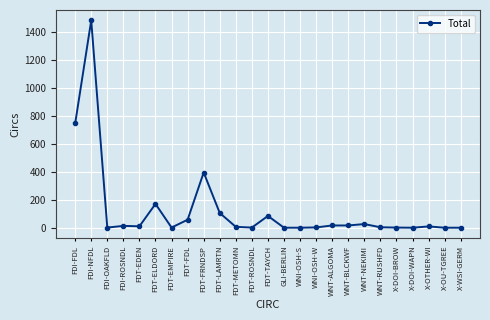

True or false: there are more than 2 points higher than both neighbors.

True